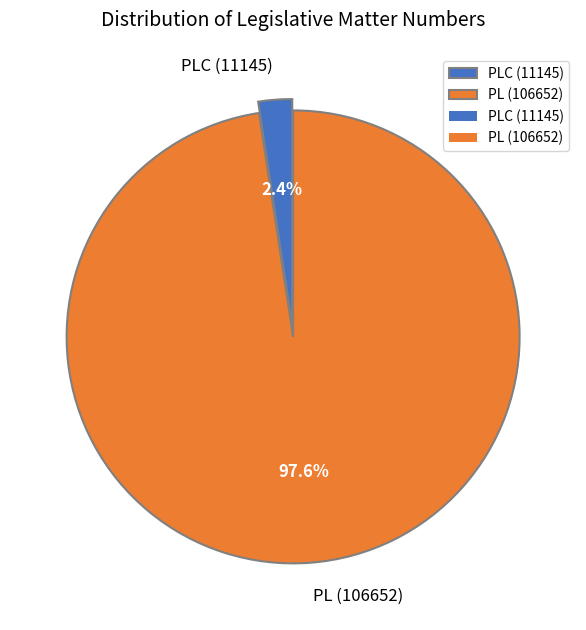

Which has a higher value, PL (106652) or PLC (11145)?

PL (106652)